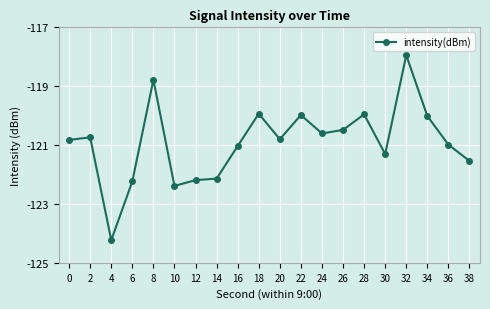

What is the change in value from 32 to 34?

-2.1